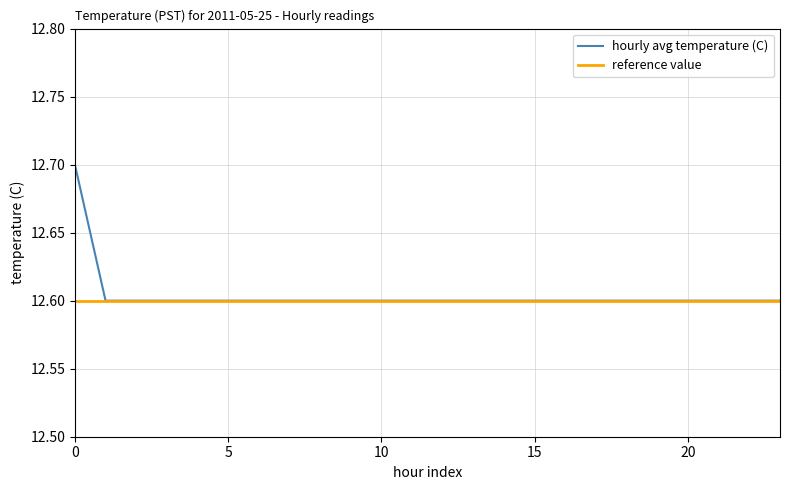

Rank the series by their maximum value, from highest to lowest.

hourly avg temperature (C), reference value